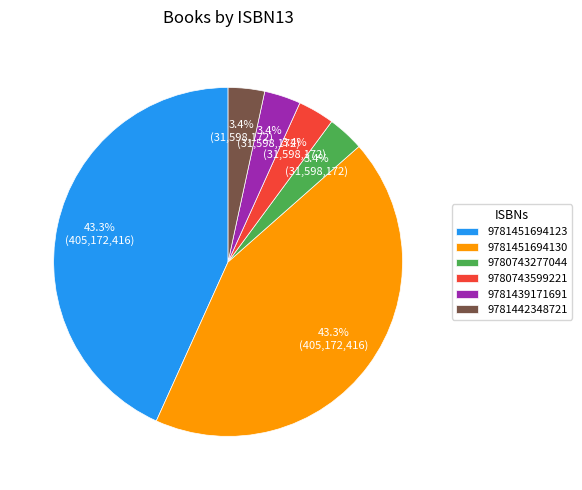

Is it true that 9780743277044 is 13% of the pie?

False